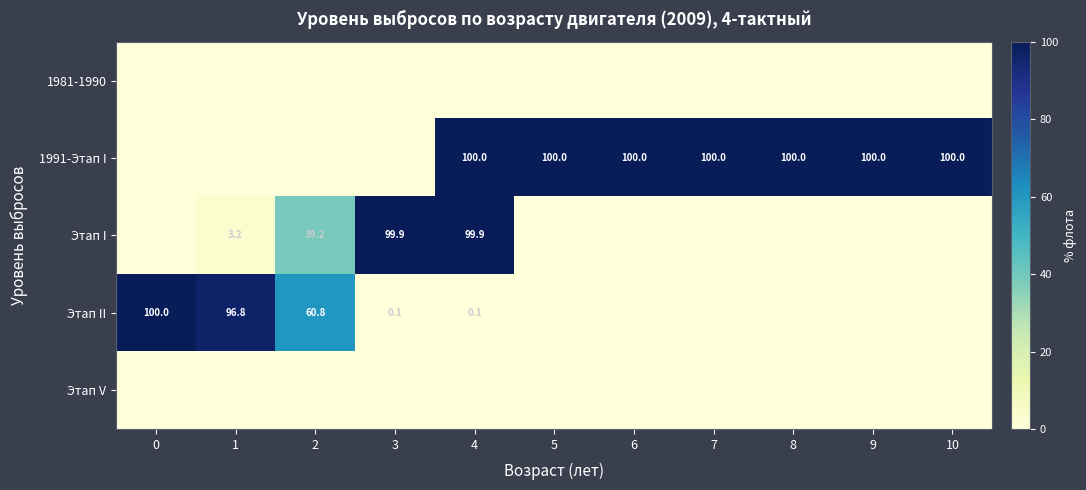

Is the value of Этап II at 1 greater than the value of 1991-Этап I at 5?

No